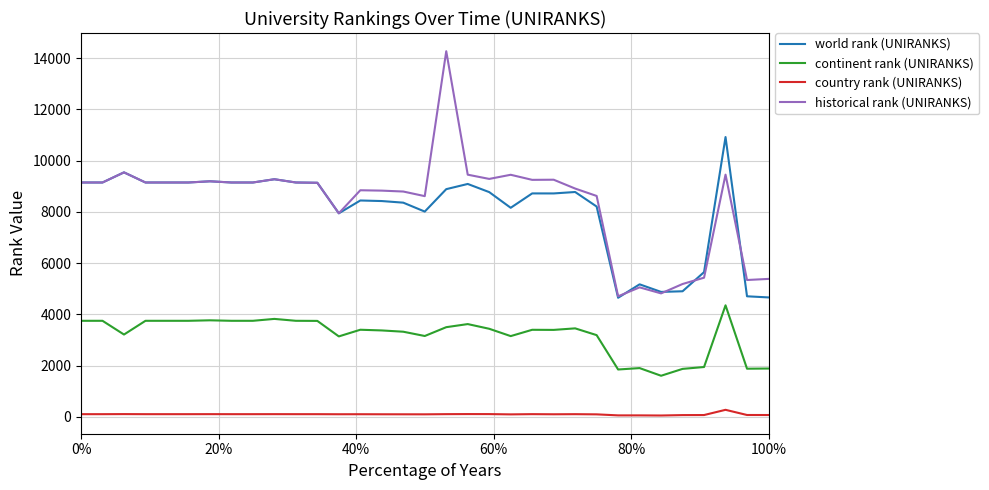

Which series has the largest range (max minus min)?

historical rank (UNIRANKS)